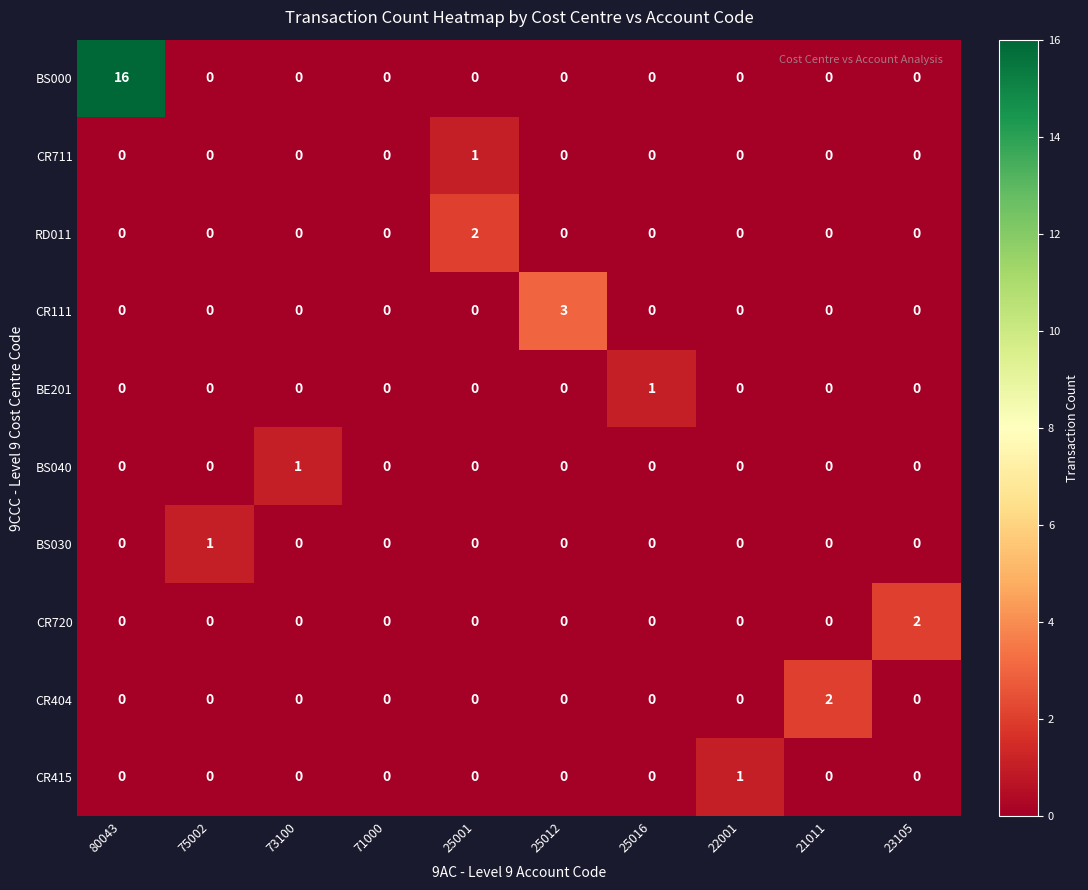

At which category is the sum across all series the highest?

80043